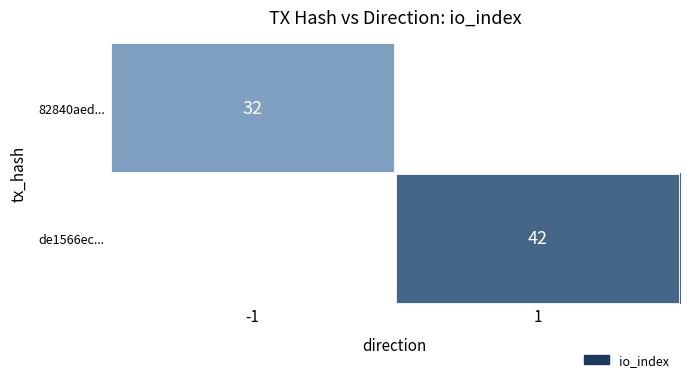

Is it true that de1566ec... equals 42 at 1?

True